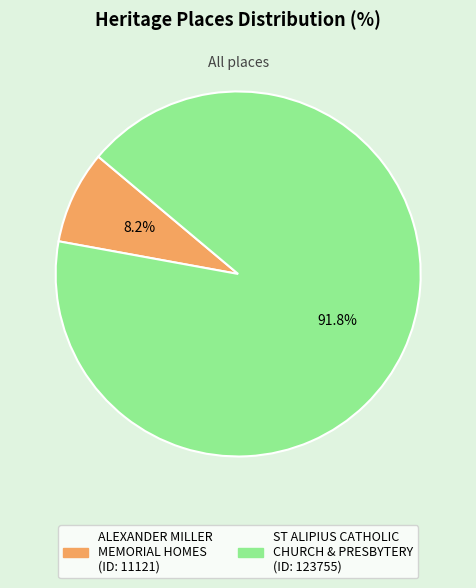

What is the ratio of the value at ALEXANDER MILLER MEMORIAL HOMES to the value at ST ALIPIUS CATHOLIC CHURCH & PRESBYTERY?

0.1